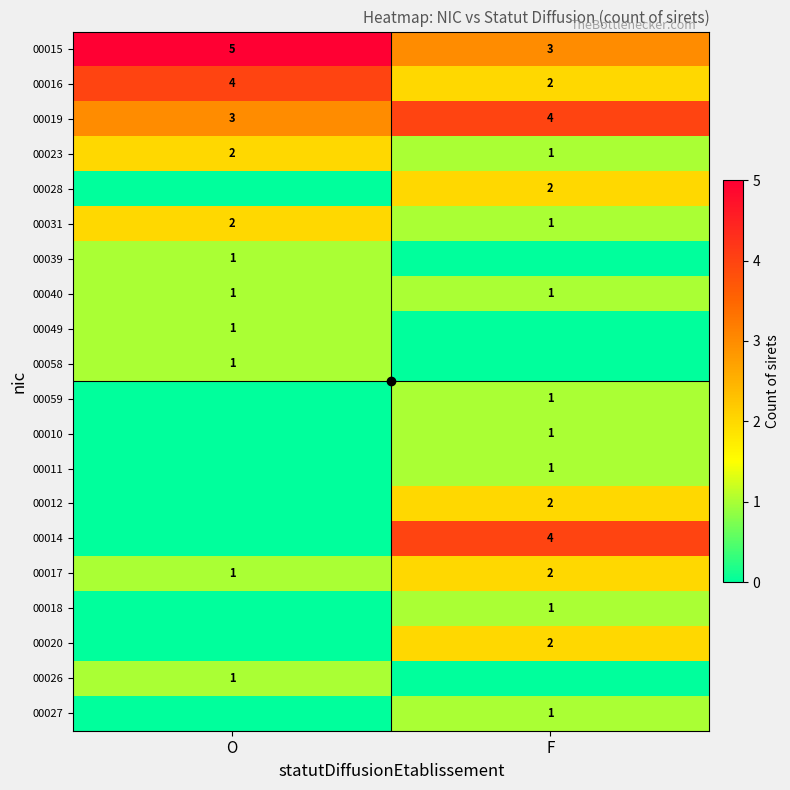

Rank the categories by 00016 value from highest to lowest.

O, F